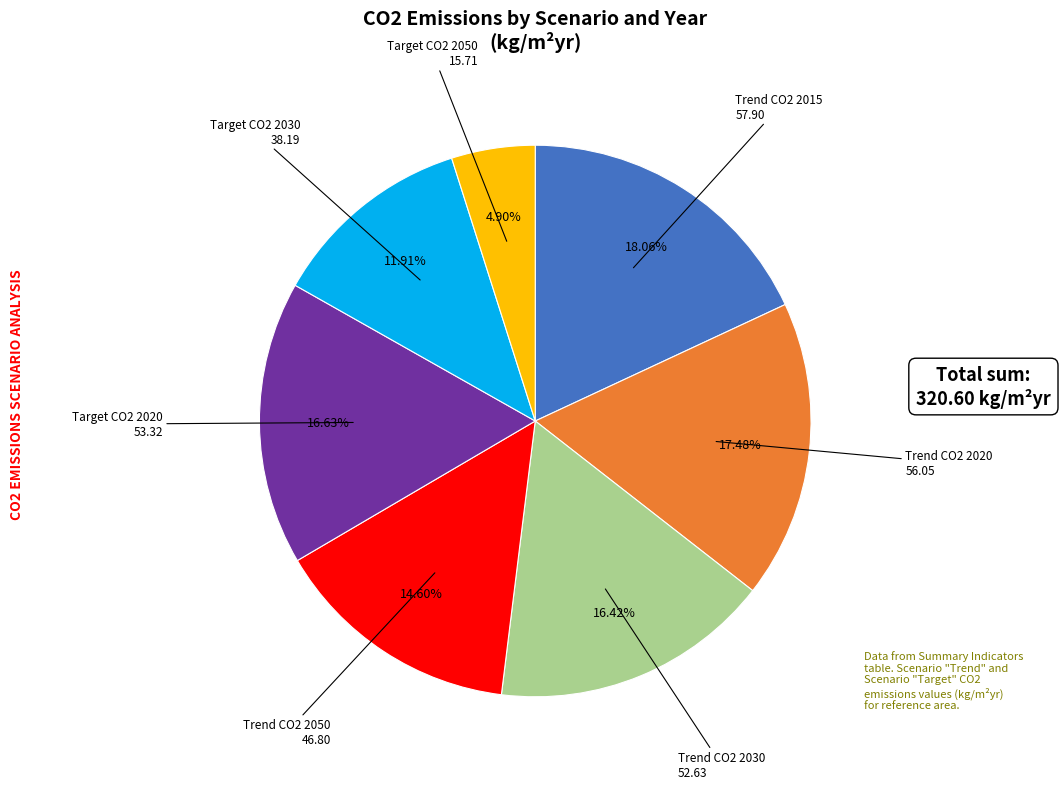

Is there a majority slice in this chart?

No